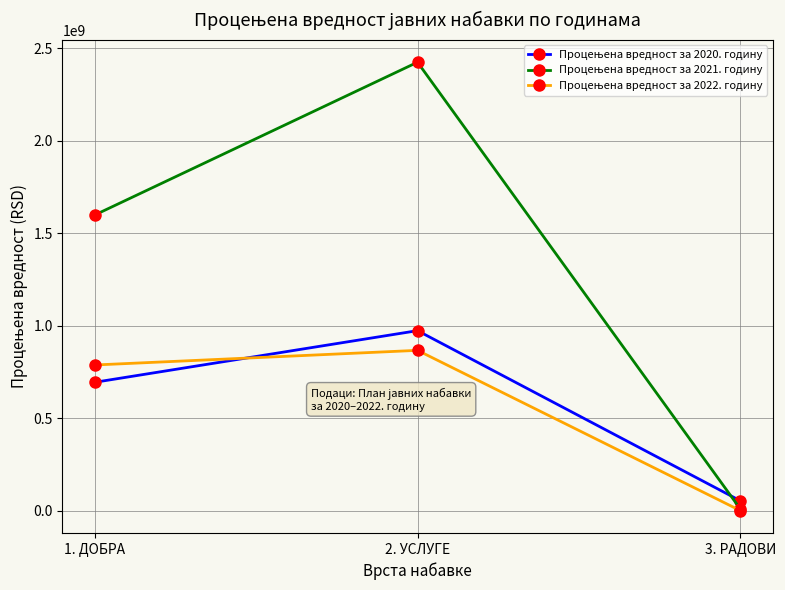

At which category does the chart reach its minimum across all series?

3. РАДОВИ